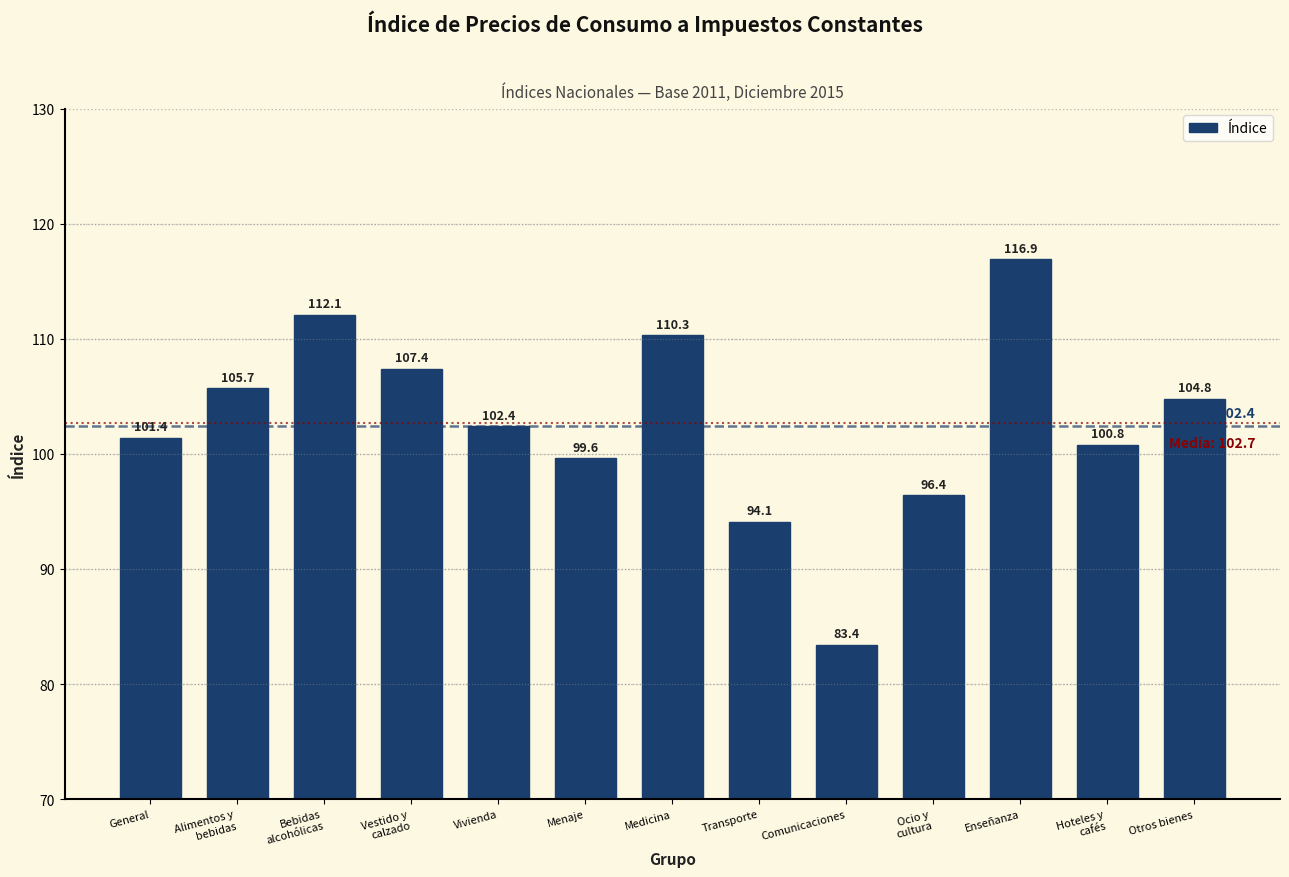

Reading left to right, transcribe all the data shown in this chart.

101.4	105.7	112.1	107.4	102.4	99.6	110.3	94.1	83.4	96.4	116.9	100.8	104.8